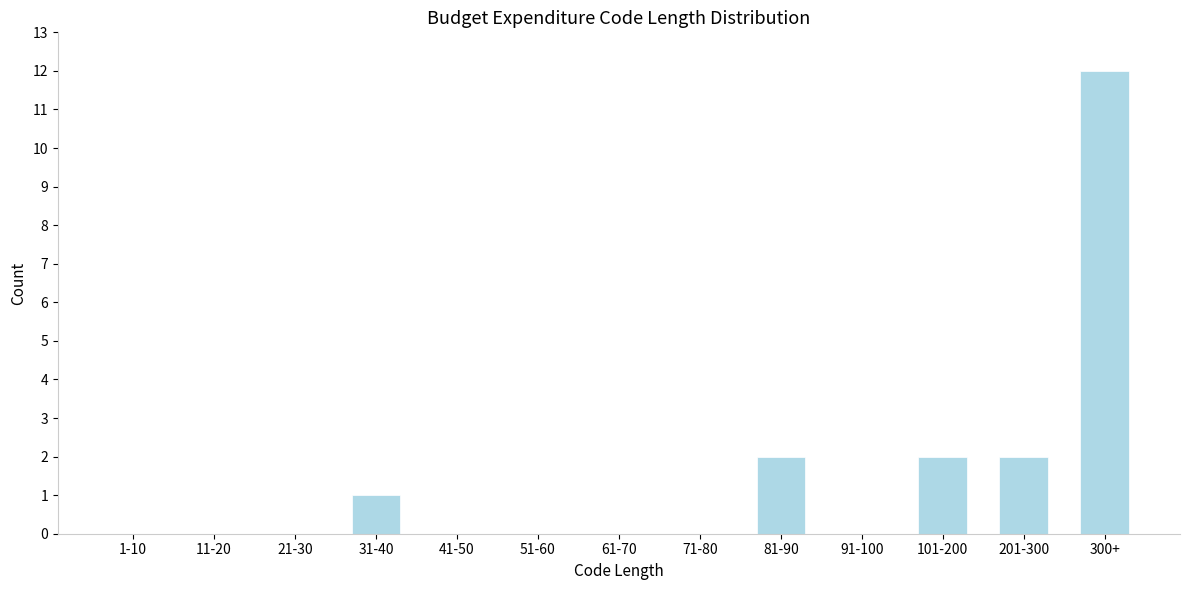

Reading left to right, list all the values displayed in this chart.

1-10=0	11-20=0	21-30=0	31-40=1	41-50=0	51-60=0	61-70=0	71-80=0	81-90=2	91-100=0	101-200=2	201-300=2	300+=12